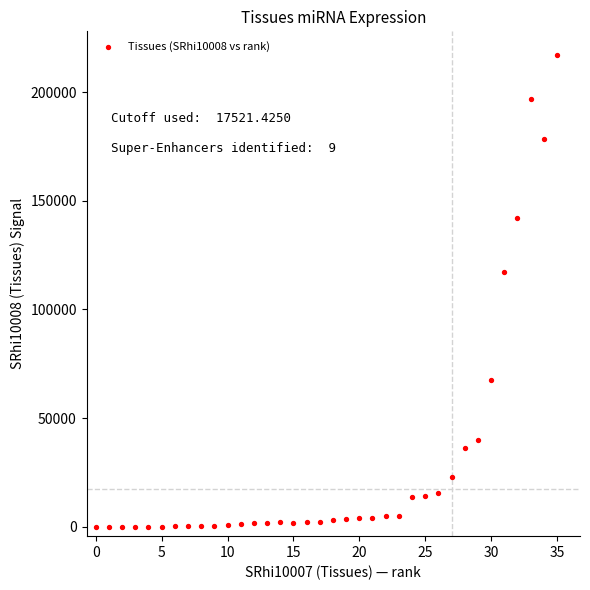

What is the range of Y values (max minus min)?

217175.0